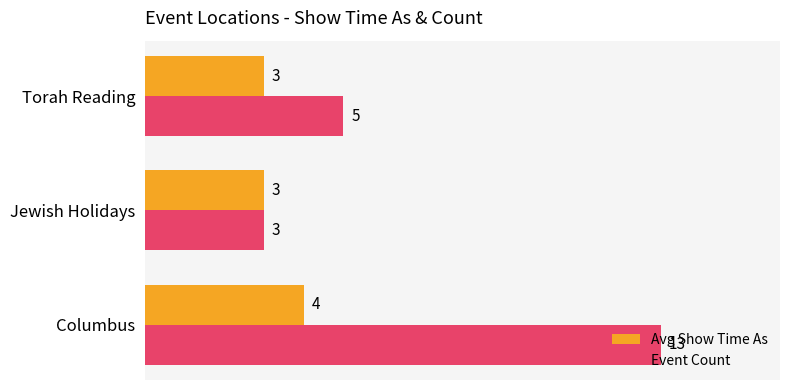

What is the highest value of the Avg Show Time As series?

4